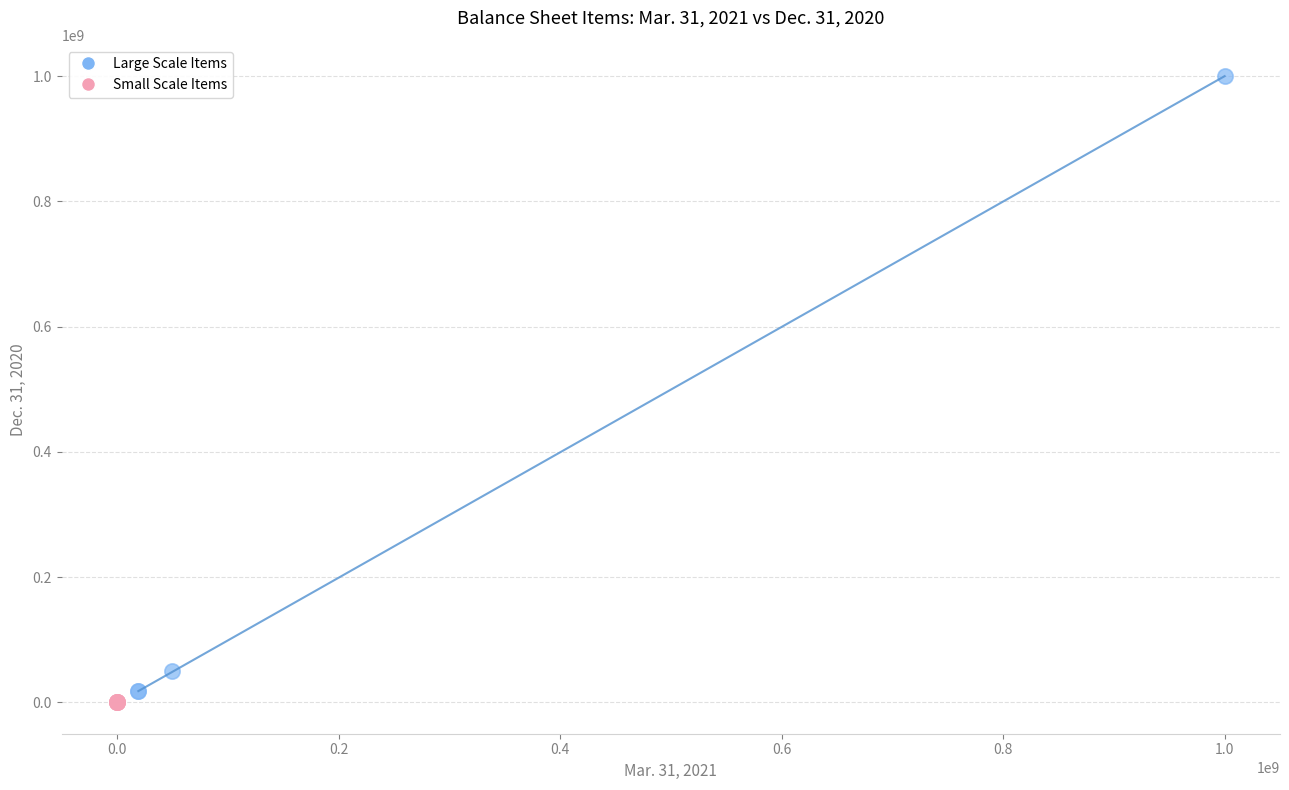

Which series has the widest spread of Y values?

Large Scale Items